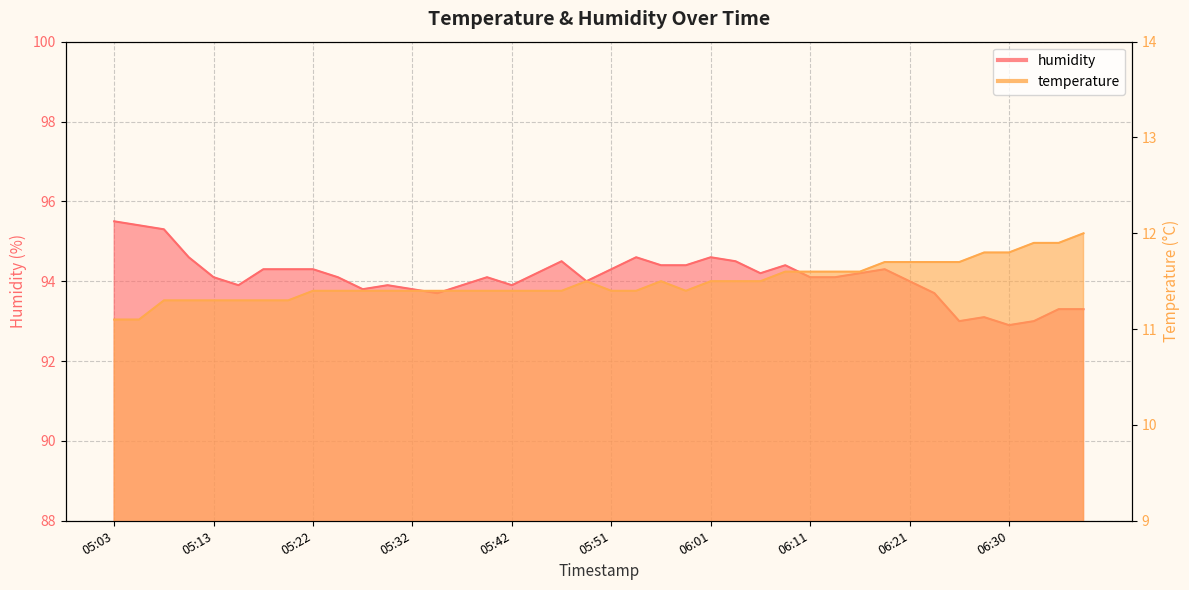

List the labels in order of humidity value, largest first.

05:03, 05:05, 05:08, 05:10, 05:54, 06:01, 05:47, 06:04, 05:56, 05:59, 06:08, 05:17, 05:20, 05:22, 05:51, 06:18, 05:44, 06:06, 06:16, 05:13, 05:25, 05:39, 06:11, 06:13, 05:49, 06:21, 05:15, 05:30, 05:37, 05:42, 05:27, 05:32, 05:34, 06:23, 06:35, 06:38, 06:28, 06:25, 06:33, 06:30